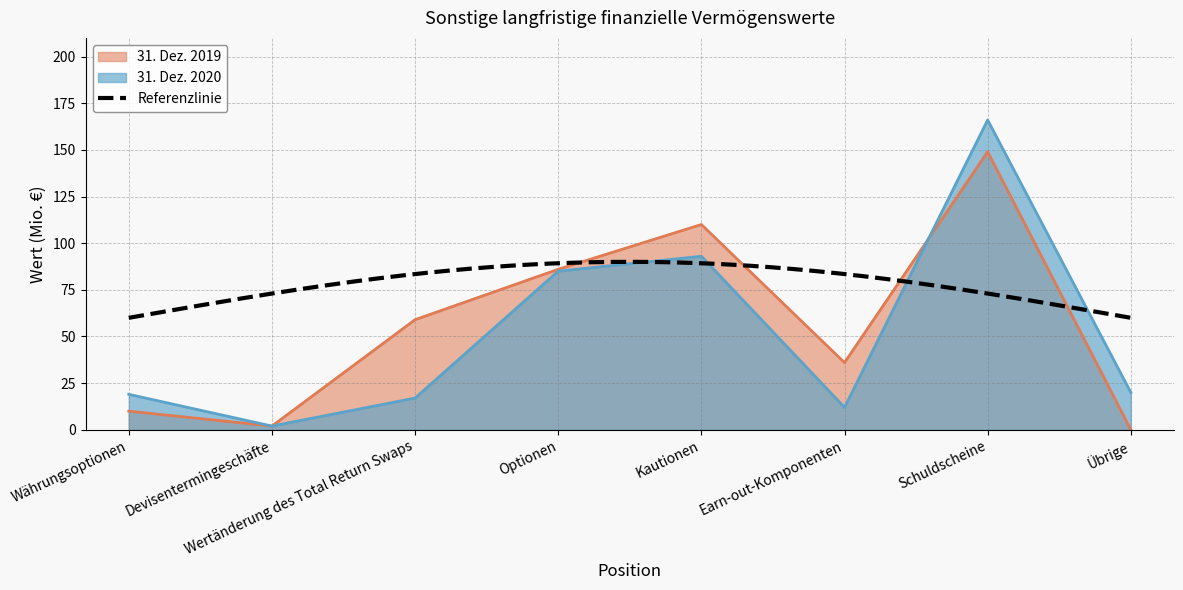

How many data points in 31. Dez. 2019 are less than 59?

4